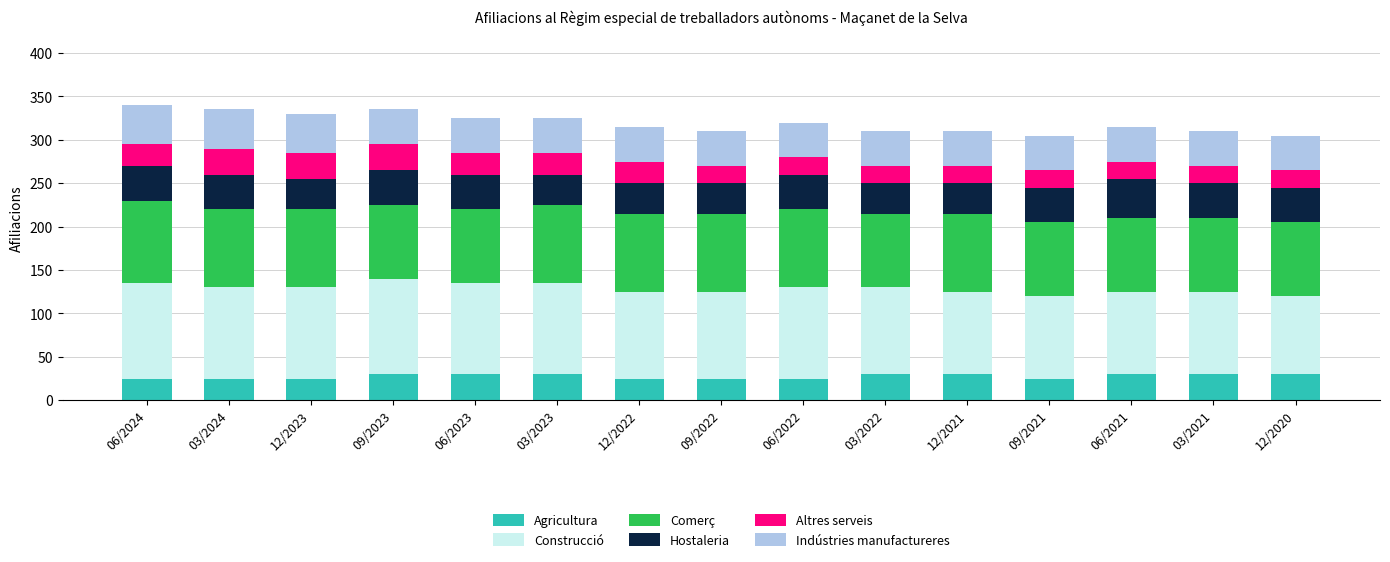

What is the lowest value of the Agricultura series?

25